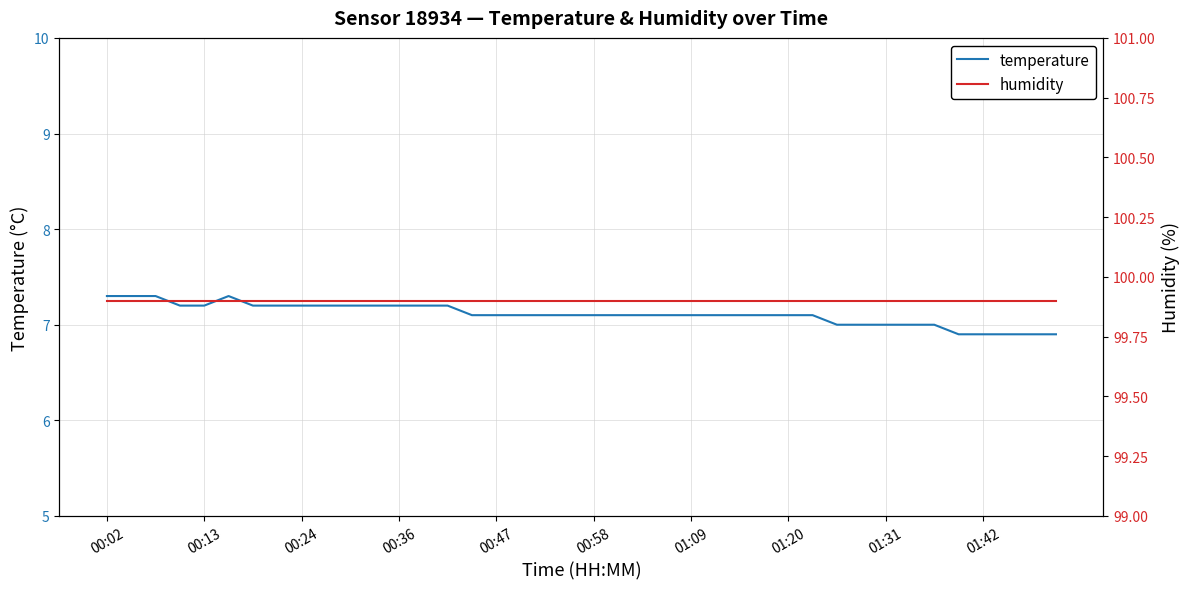

What is the total value across all series at 10?

107.1